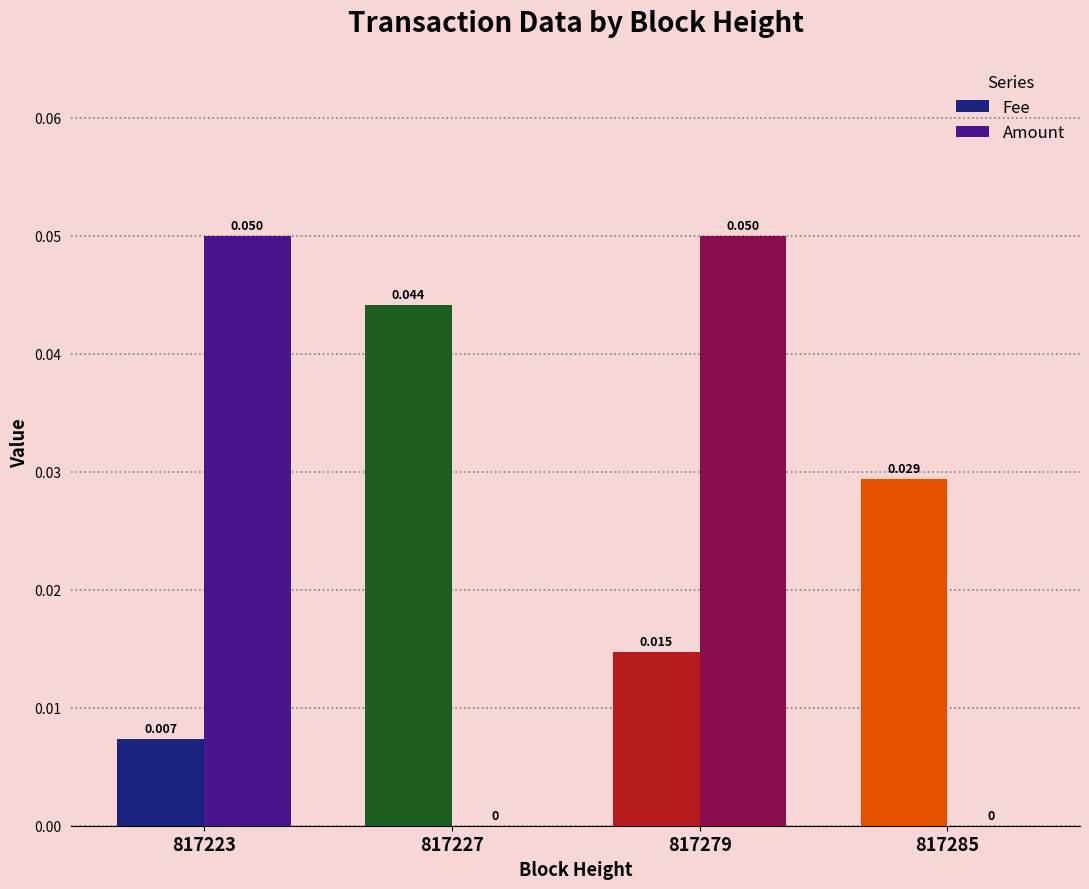

Between 817223 and 817285, which series saw the biggest shift?

Amount